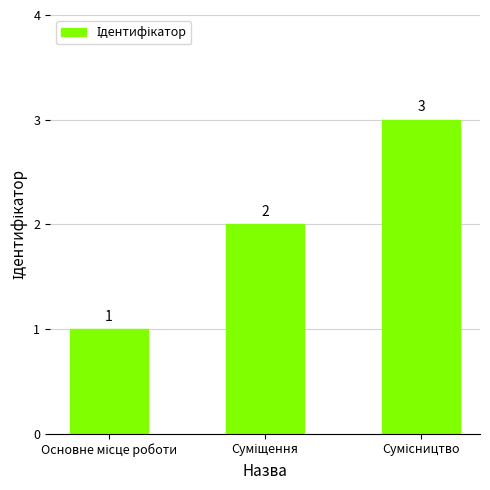

What is the sum of all values?

6